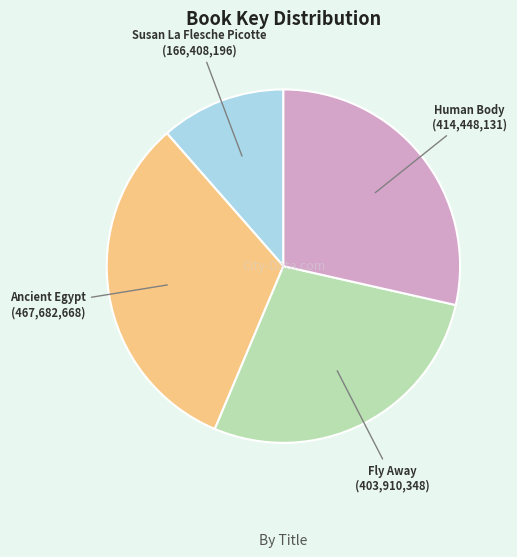

What is the ratio of the value at Ancient Egypt to the value at Human Body?

1.1